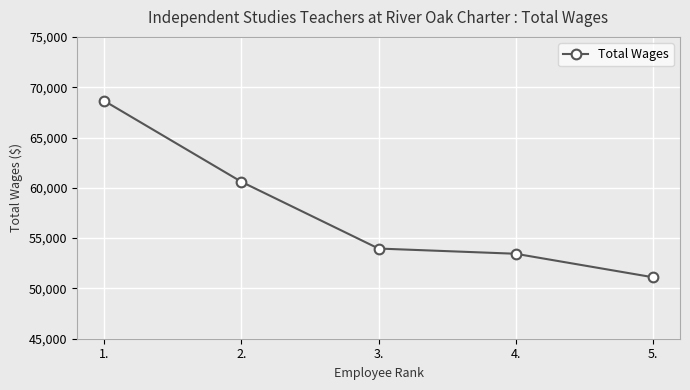

At which label is the value closest to 59872?

2.